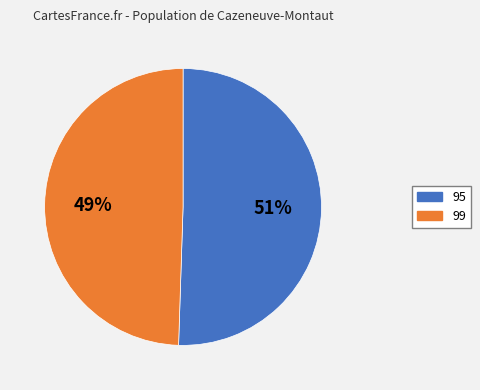

Combined, do 95 and 99 account for over 50%?

Yes